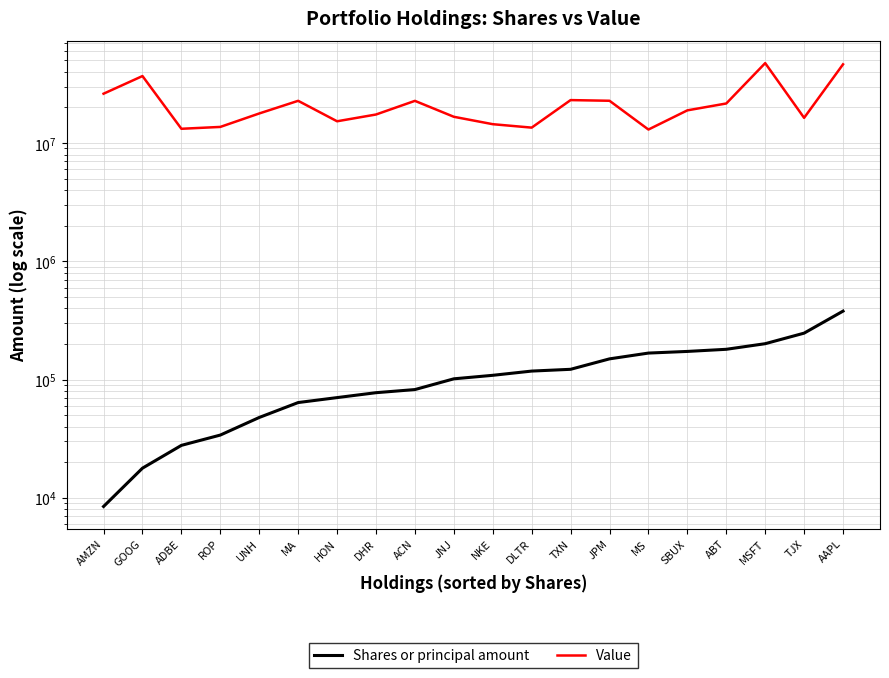

What is the maximum value shown in the chart?

47428000